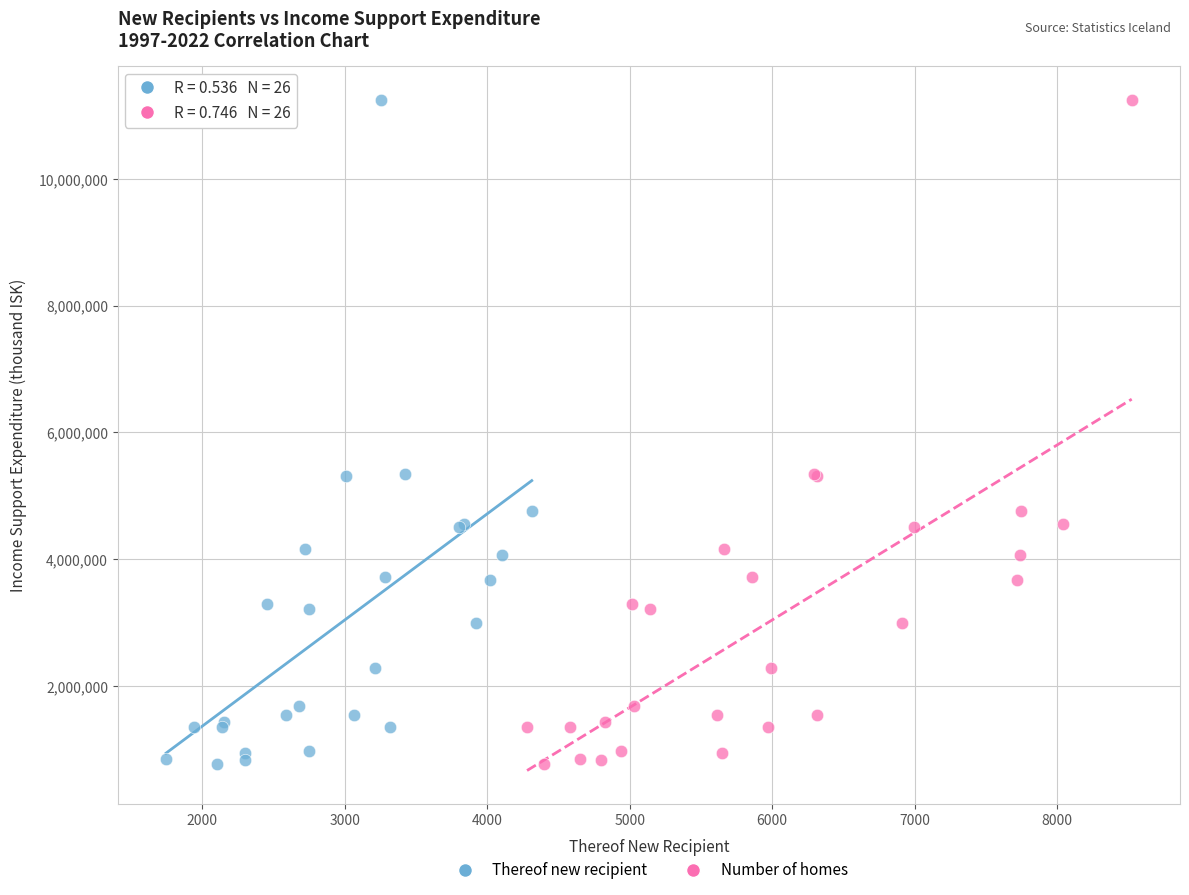

What are all the series names shown in the legend?

Thereof new recipient, Number of homes